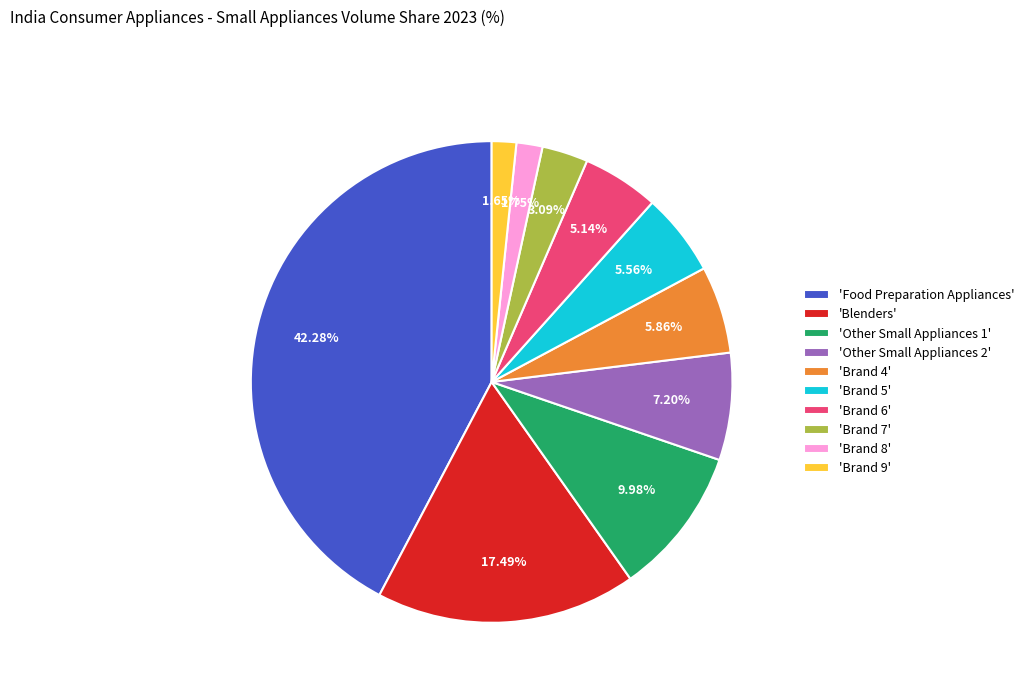

Which category has the biggest portion of the pie?

'Food Preparation Appliances'